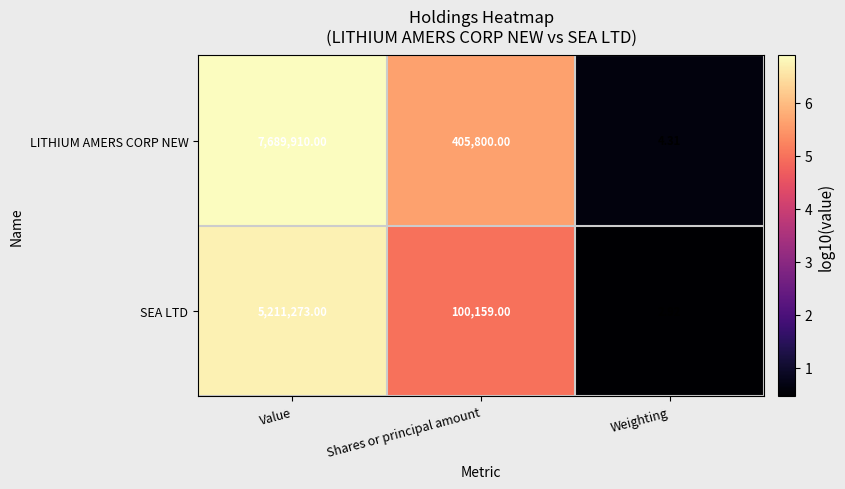

Rank the series by their maximum value, from lowest to highest.

SEA LTD, LITHIUM AMERS CORP NEW